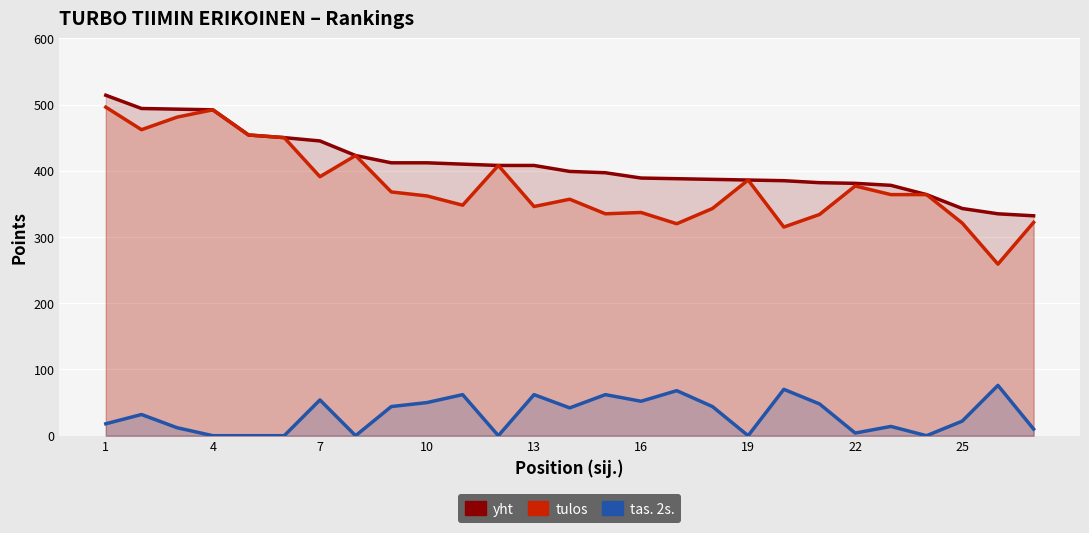

How many series are shown in this chart?

3